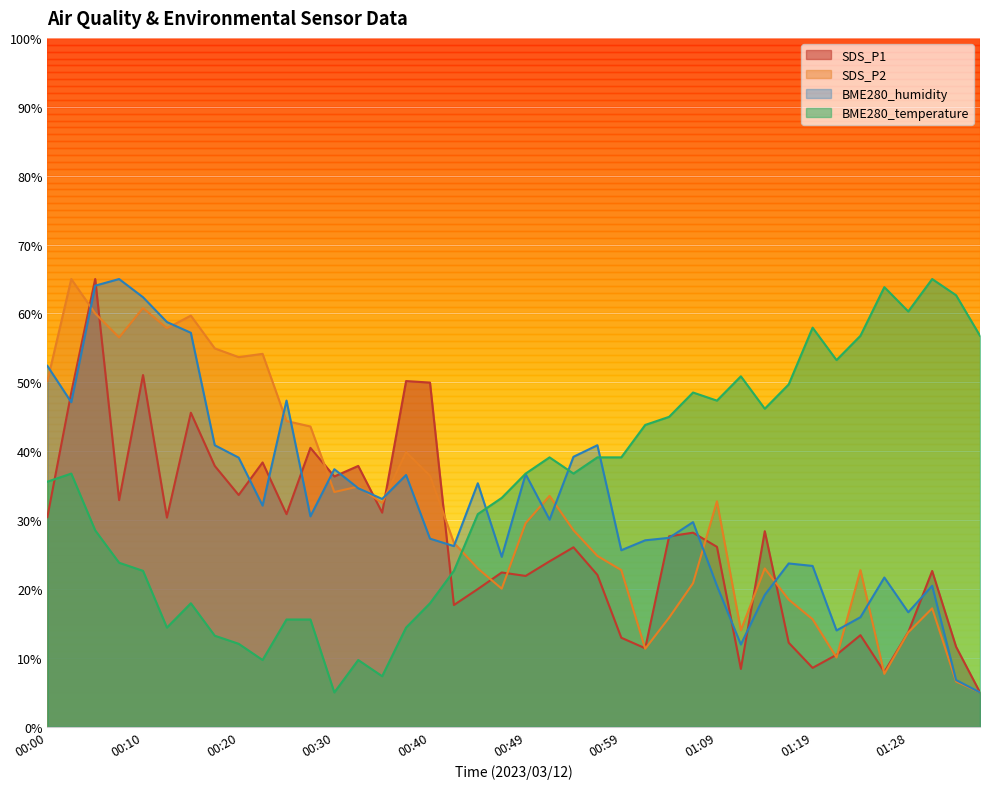

How many values in the SDS_P1 series exceed 27?

20